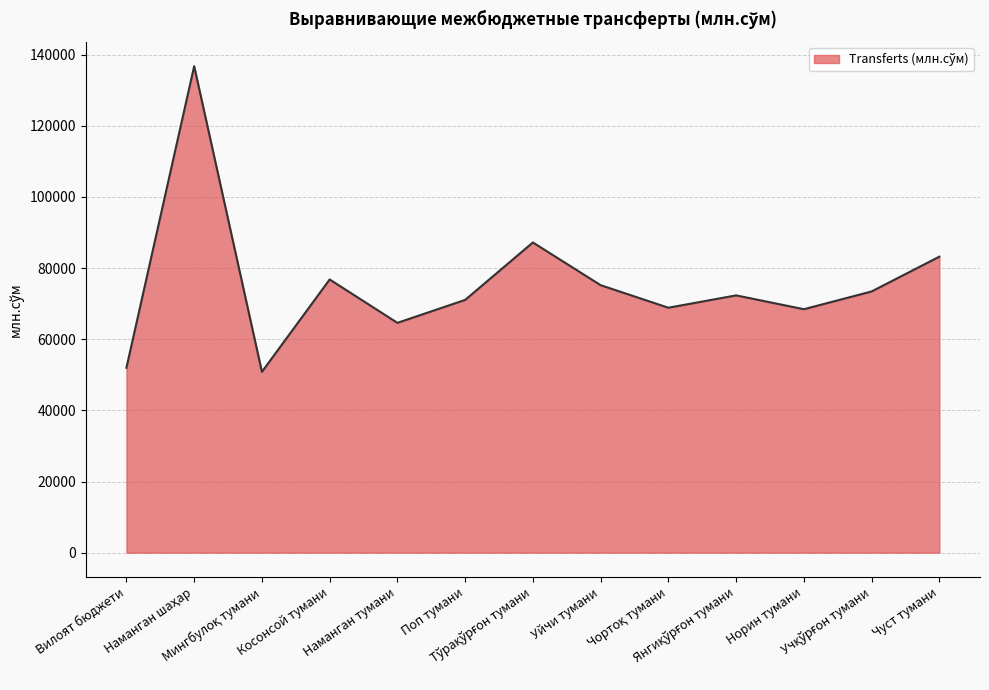

What is the difference between the maximum and minimum values?

85940.0